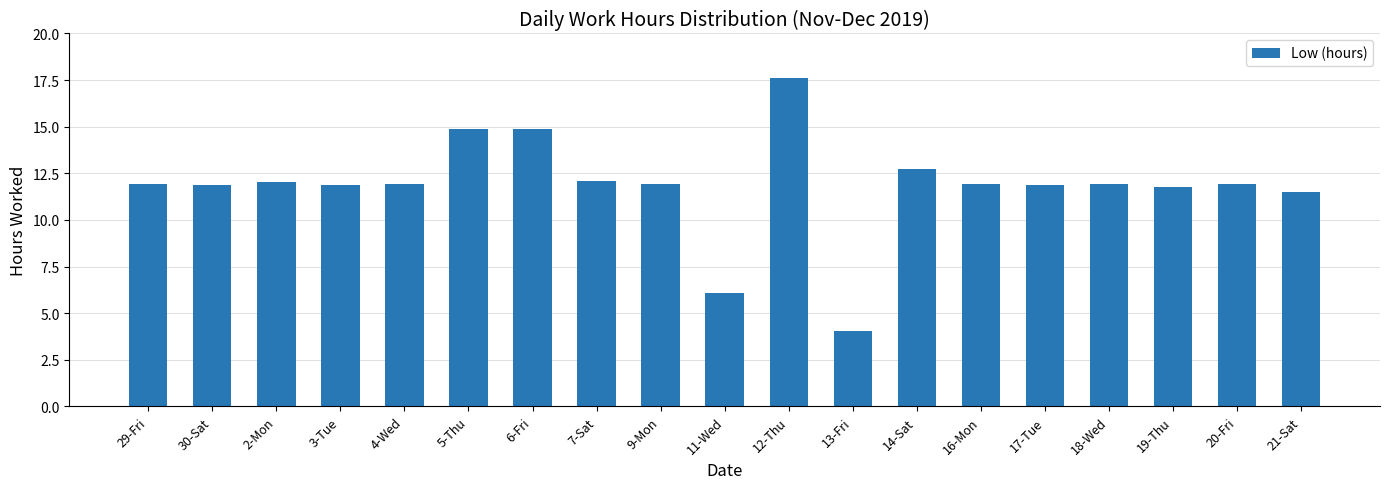

What position from the left is 17-Tue?

15